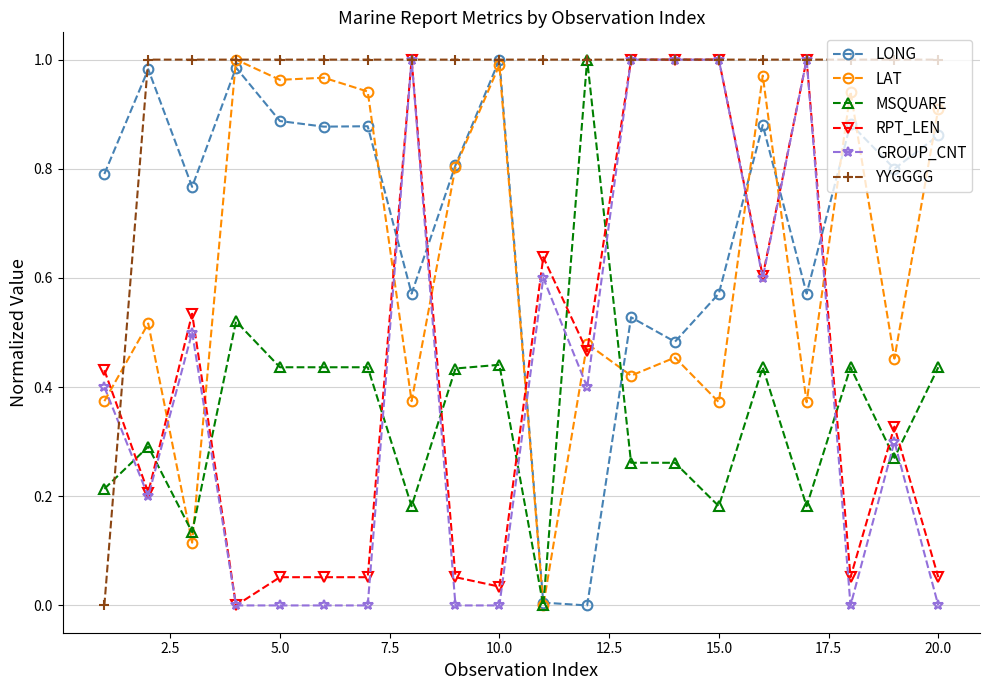

True or false: RPT_LEN and LAT intersect in this chart.

True